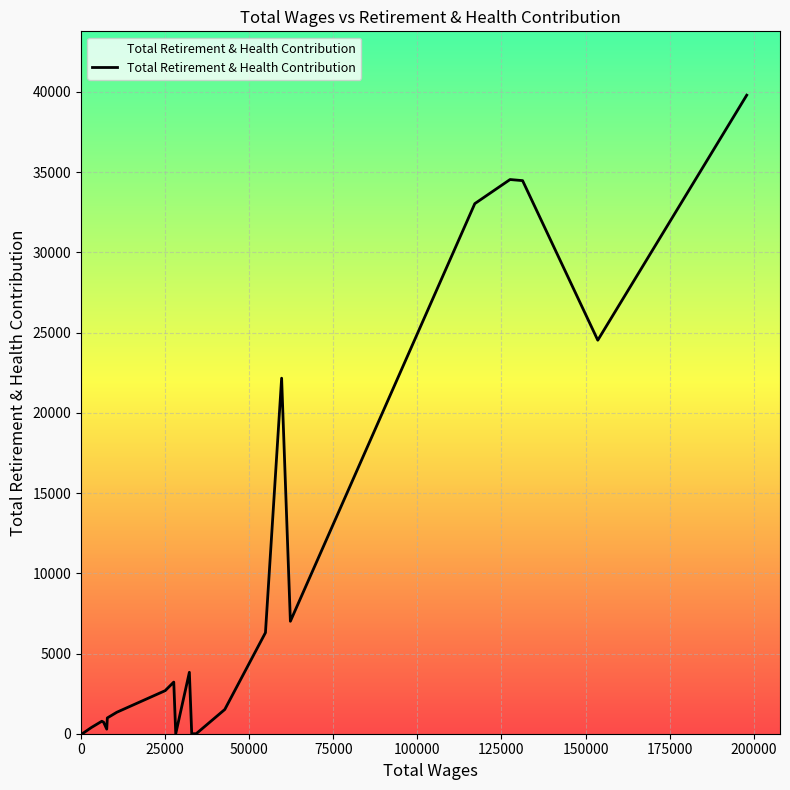

What is the difference between the maximum and minimum values?

39799